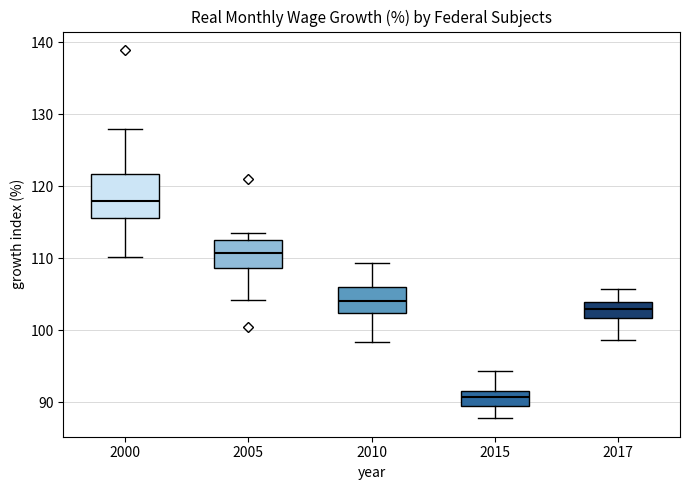

Which box is the tallest, from its lower edge to its upper edge?

2000